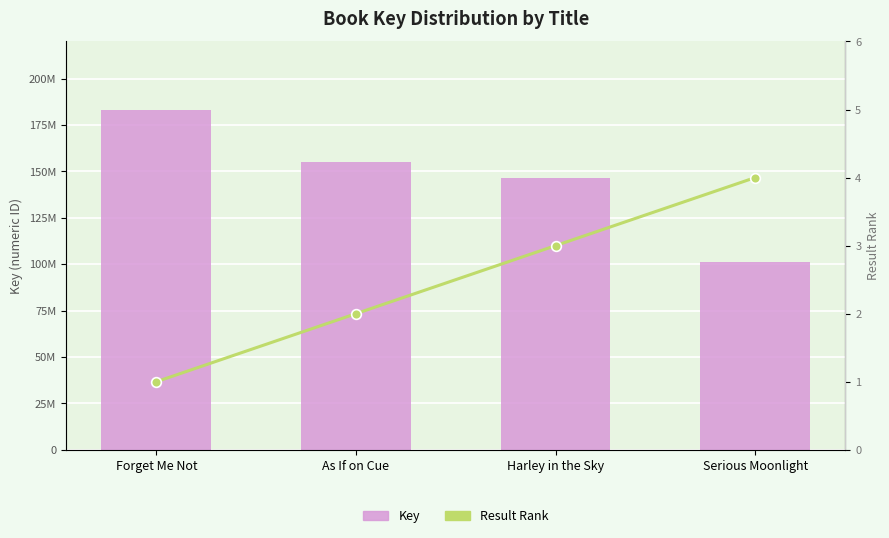

At how many categories does at least one series exceed 61633293?

4